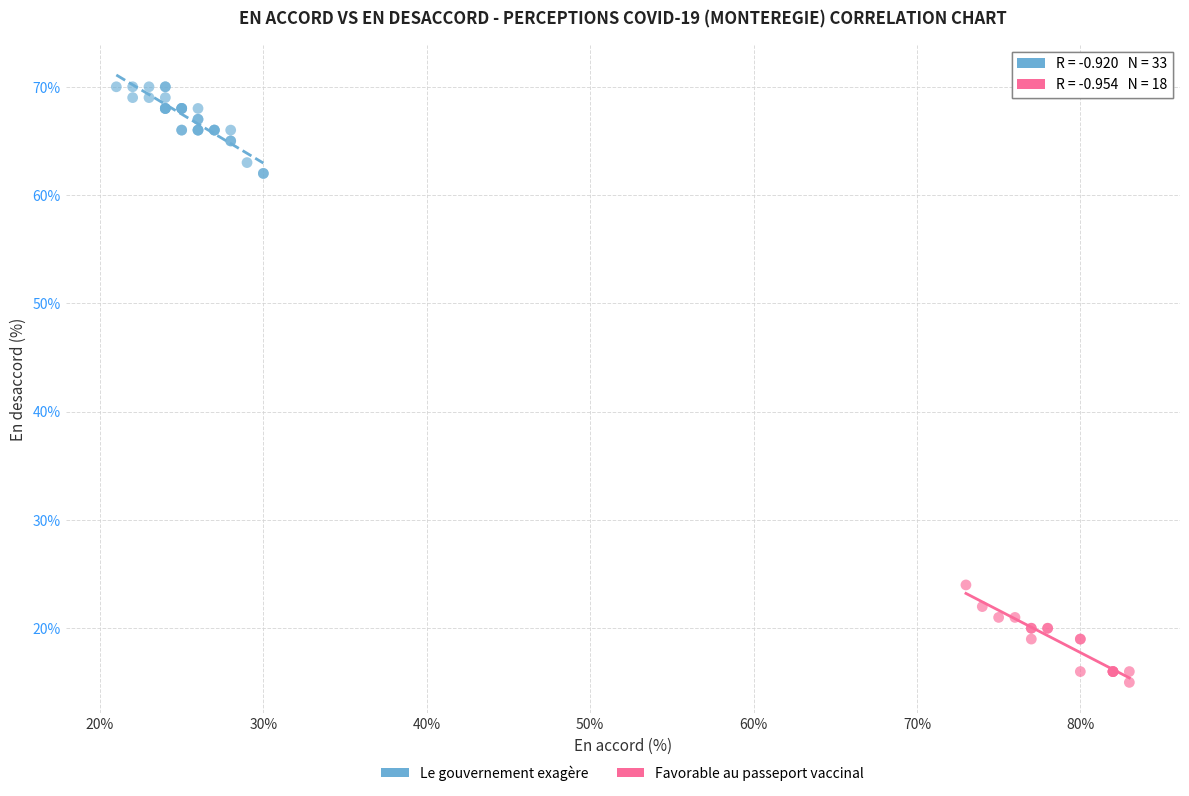

Which series contains the highest Y value?

Le gouvernement exagère